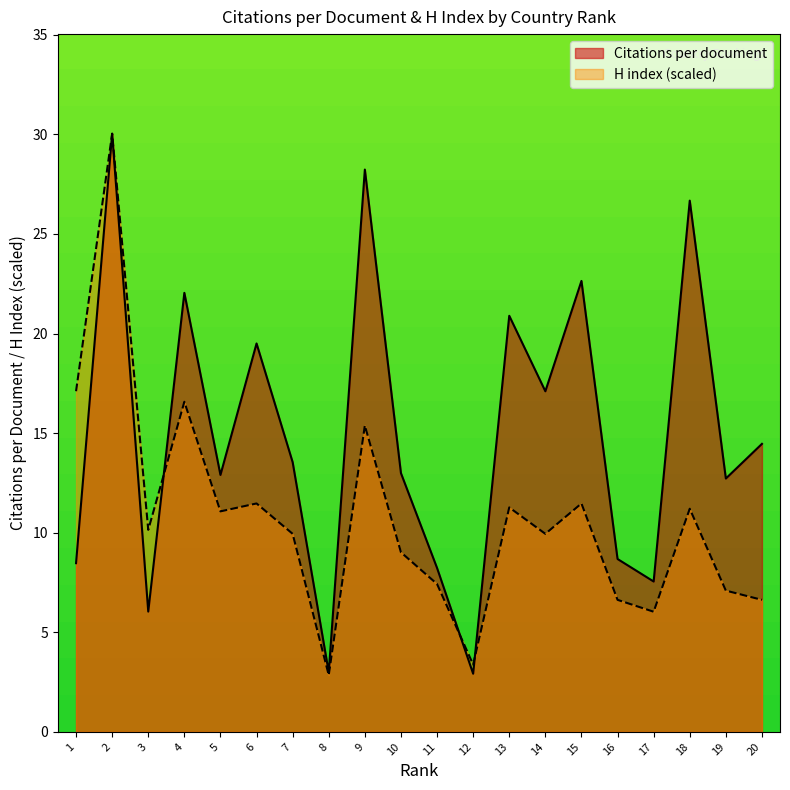

At which category is the sum across all series the highest?

2